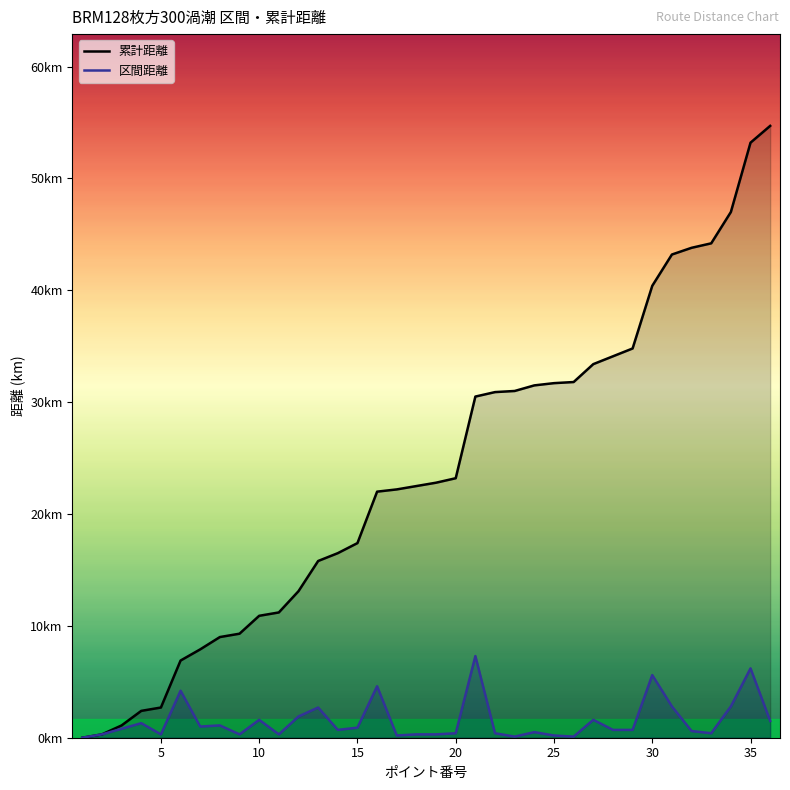

Which series has the largest total across all categories?

累計距離